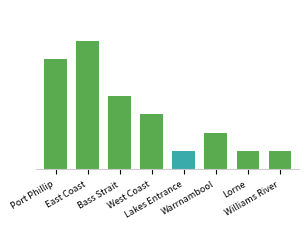

Does the chart contain any negative values?

No